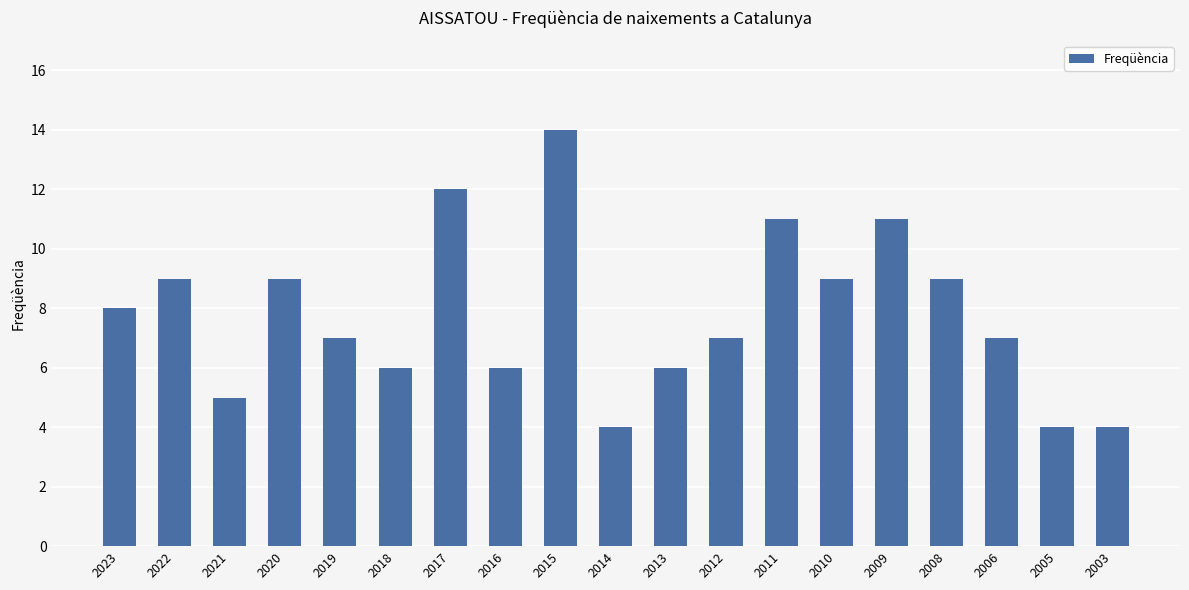

How many distinct data groups are displayed?

1